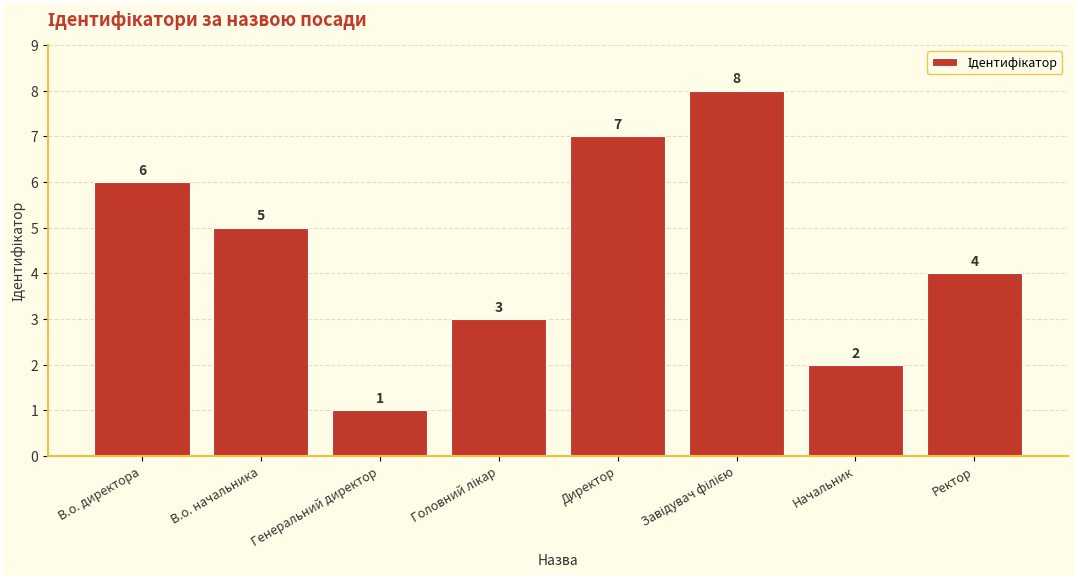

Between В.о. директора and Директор, which is larger?

Директор